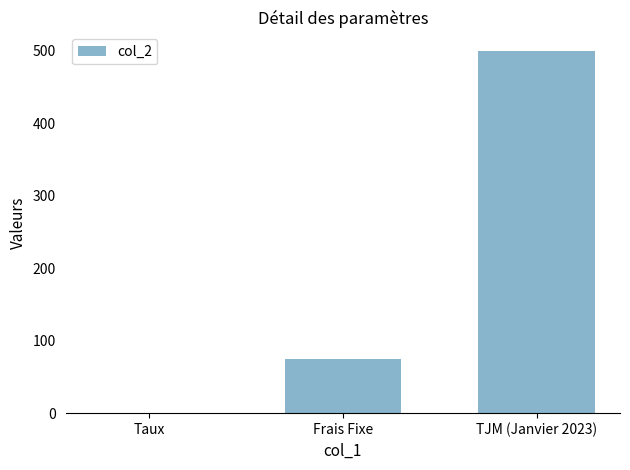

What value does the data have at Frais Fixe?

75.0